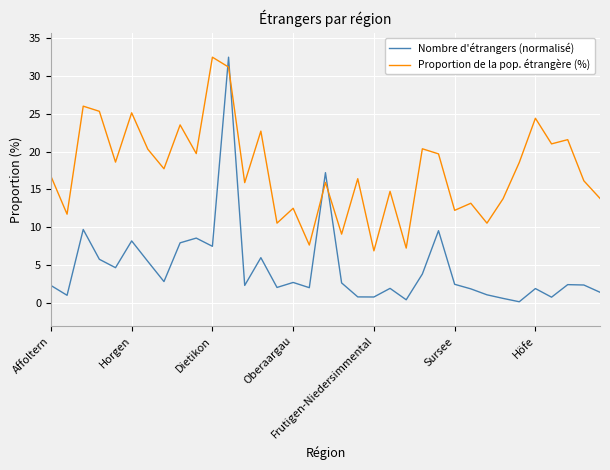

What is the lowest value of the Proportion de la pop. étrangère (%) series?

6.9